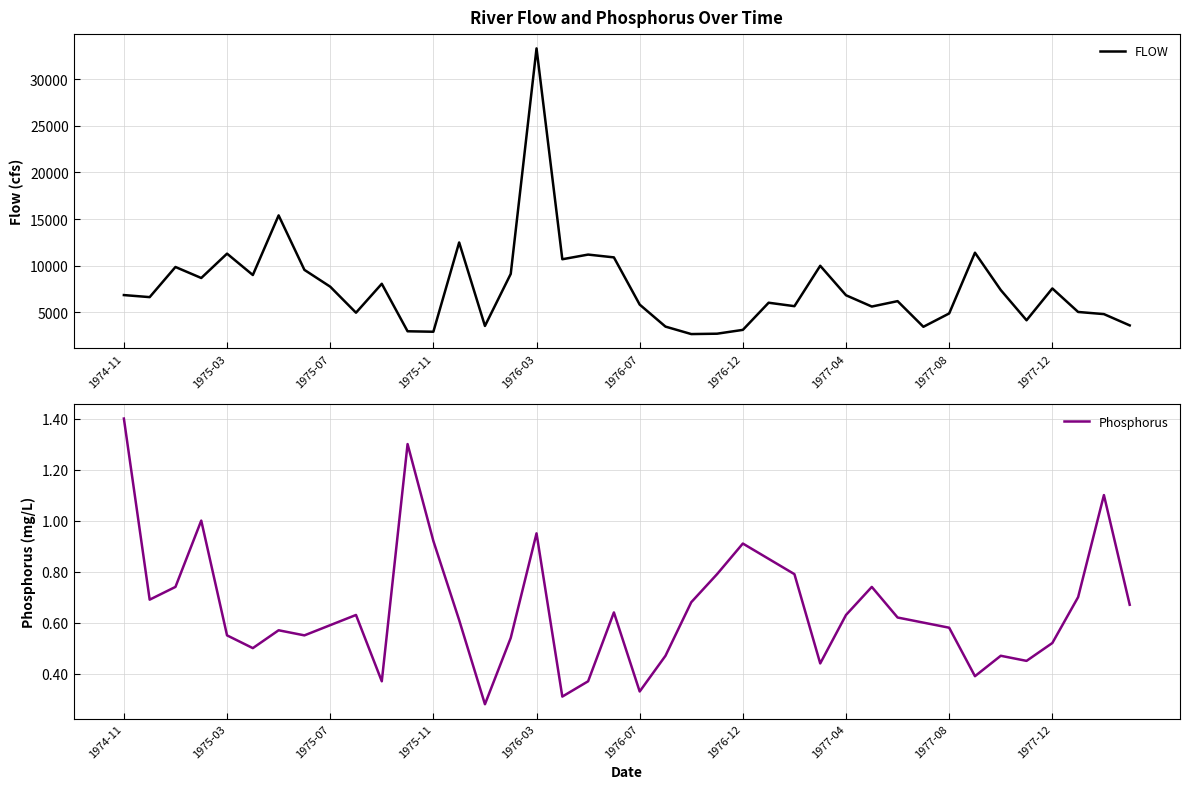

True or false: FLOW and Phosphorus cross at least once.

False